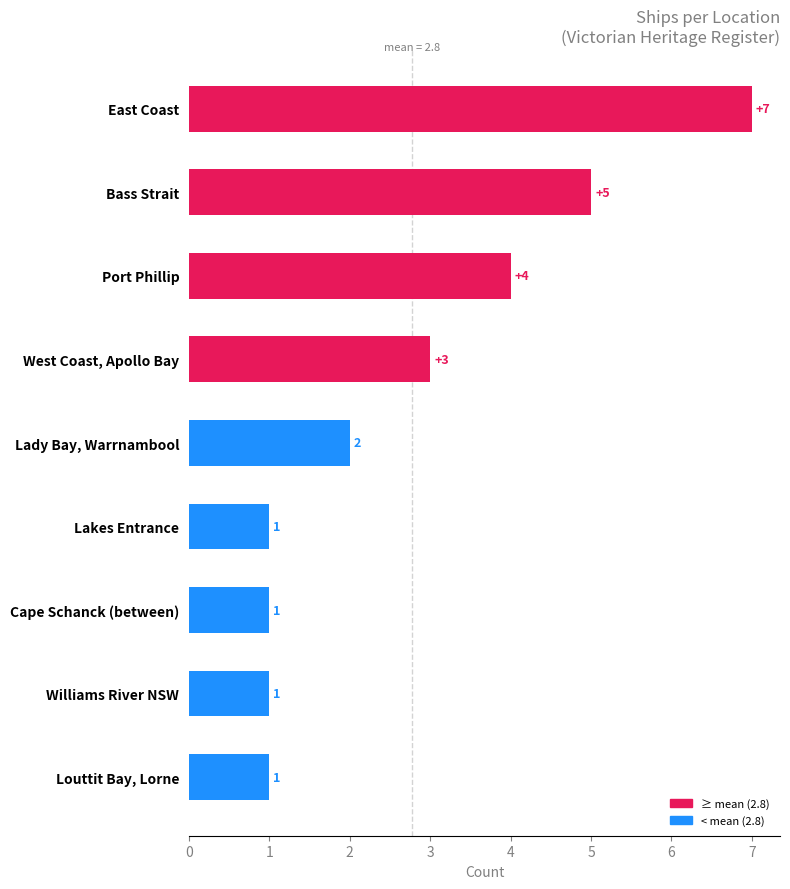

What position from the bottom is Cape Schanck (between)?

3